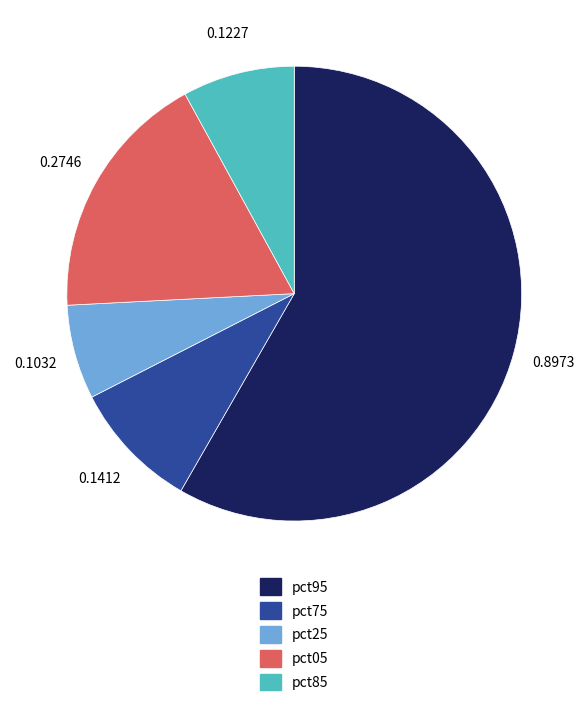

Rank the categories by value from lowest to highest.

pct25, pct85, pct75, pct05, pct95